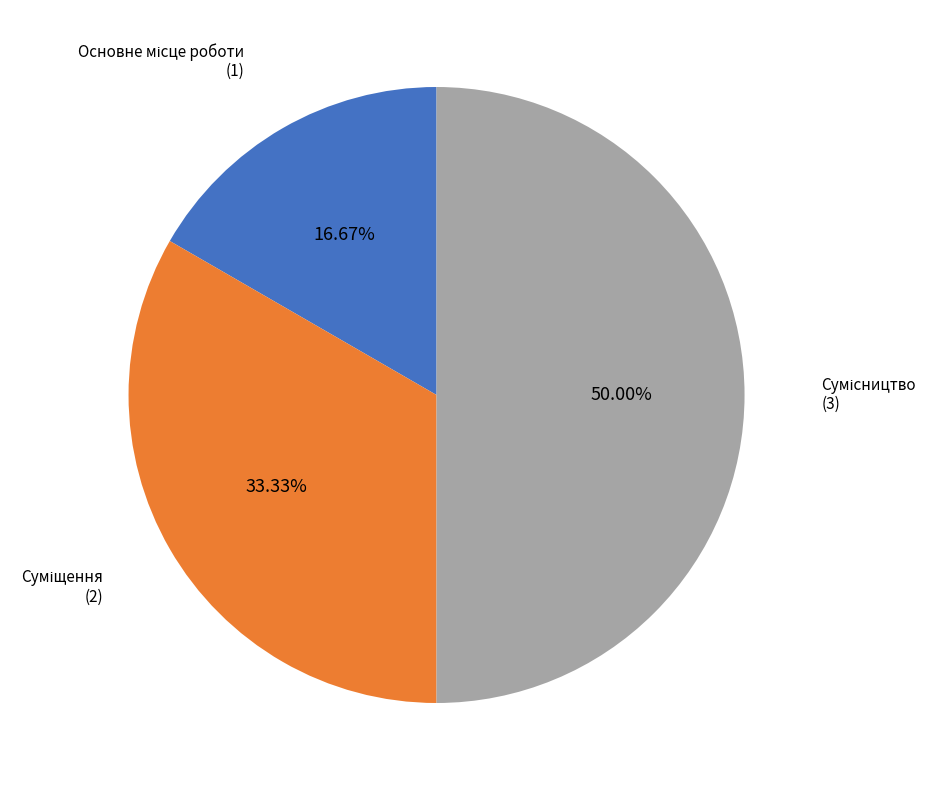

Is the sum of Сумісництво and Основне місце роботи greater than half?

Yes